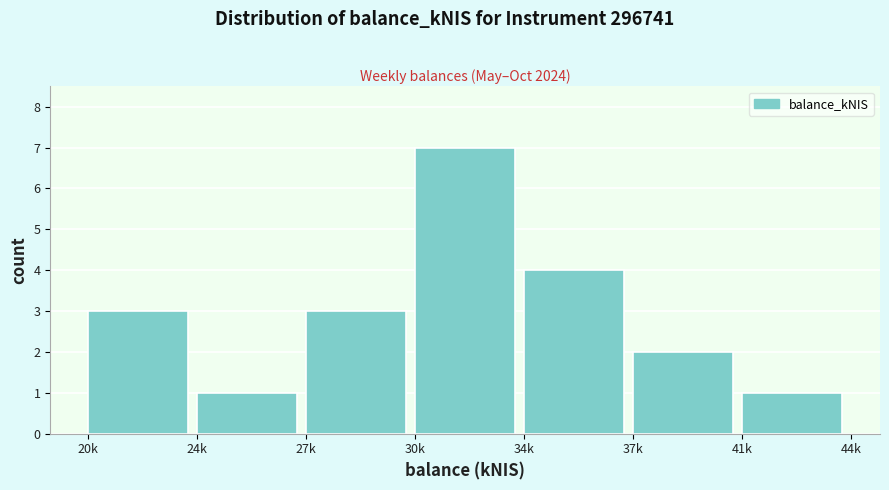

Reading left to right, list all the values displayed in this chart.

20k=3	24k=1	27k=3	30k=7	34k=4	37k=2	41k=1